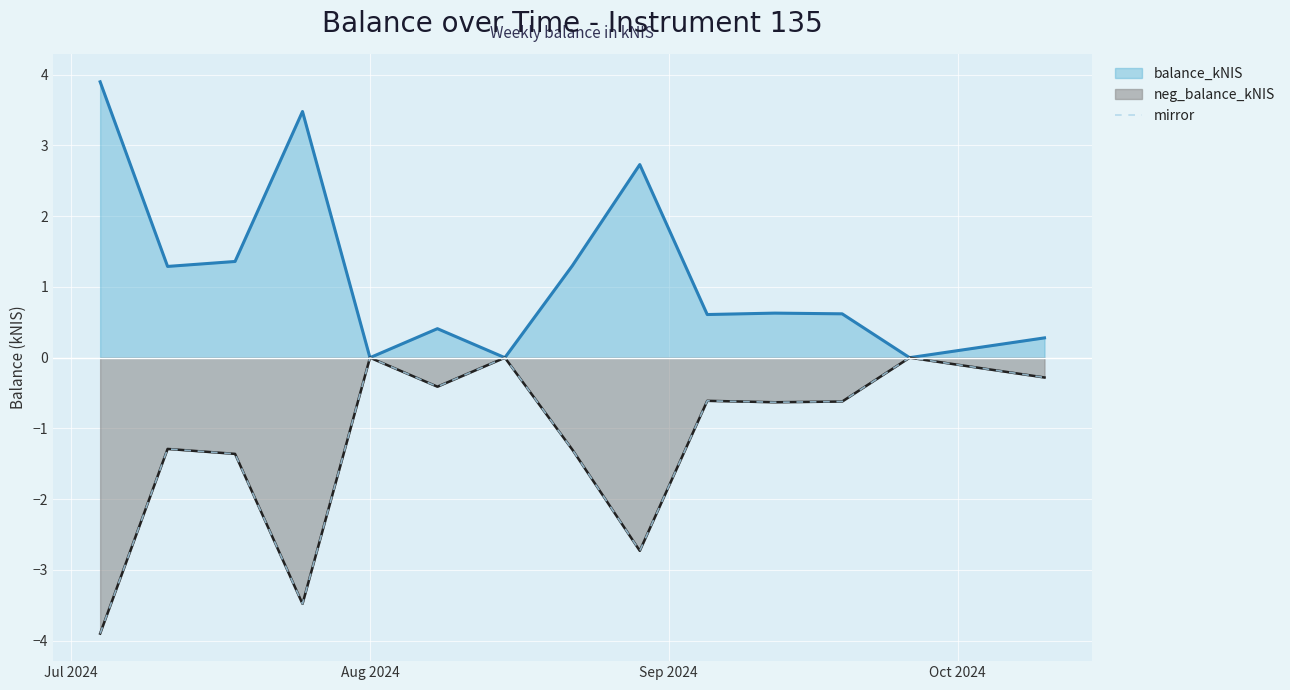

Reading right to left, transcribe all the data shown in this chart.

-0.3	0.0	-0.6	-0.6	-0.6	-2.7	-1.3	0.0	-0.4	0.0	-3.5	-1.4	-1.3	-3.9